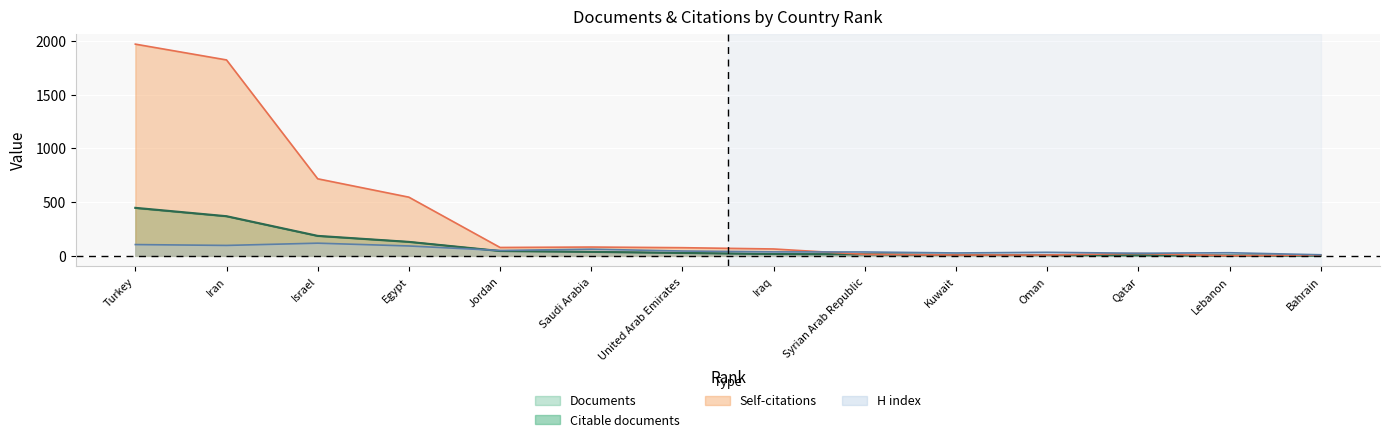

Which series has the widest spread of values?

Self-citations